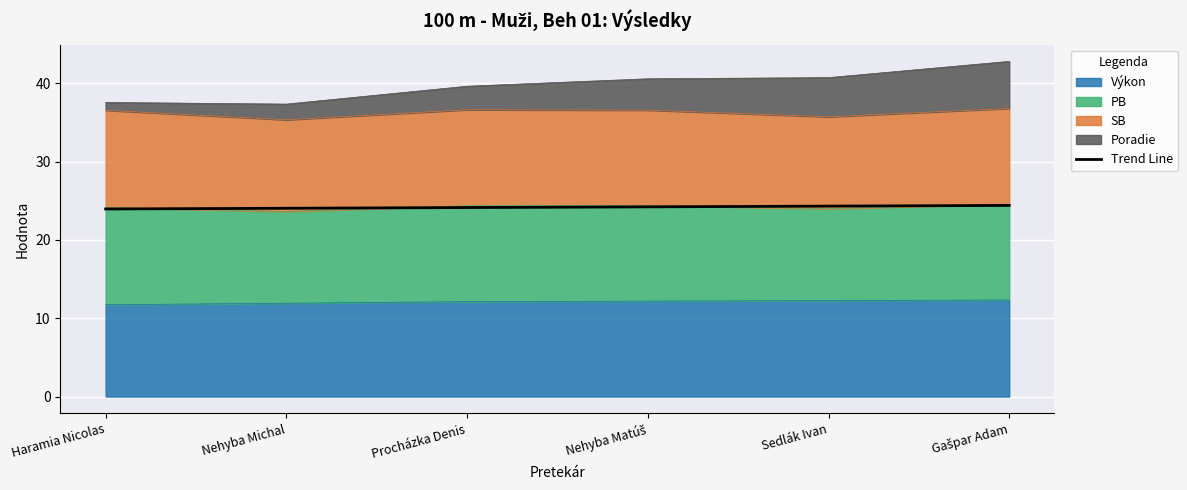

What position from the left is Procházka Denis?

3